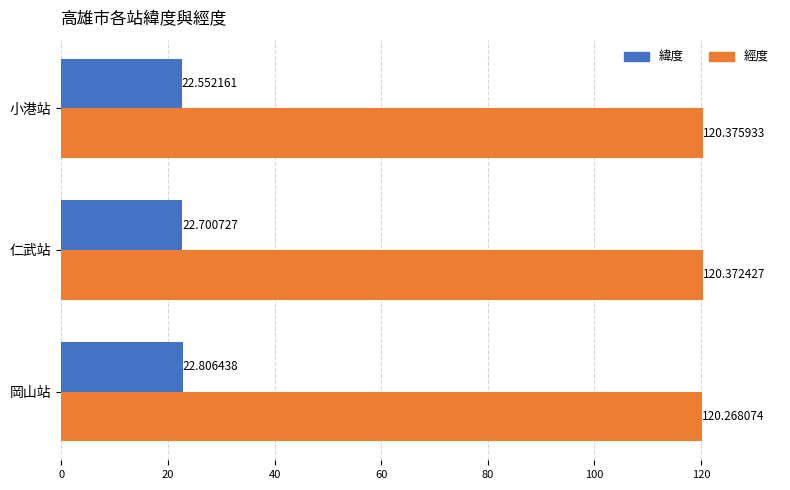

List the series in order of their peak value, lowest first.

緯度, 經度